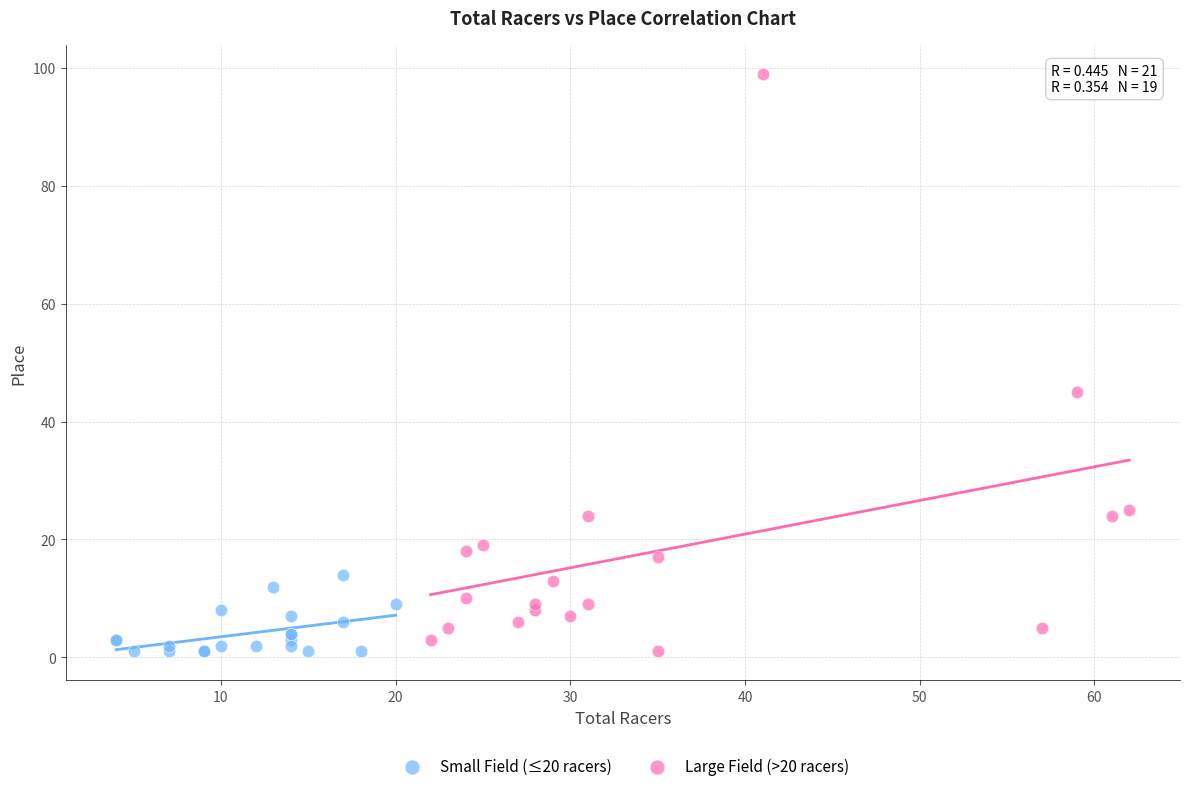

Which series has the widest spread of Y values?

Large Field (>20 racers)